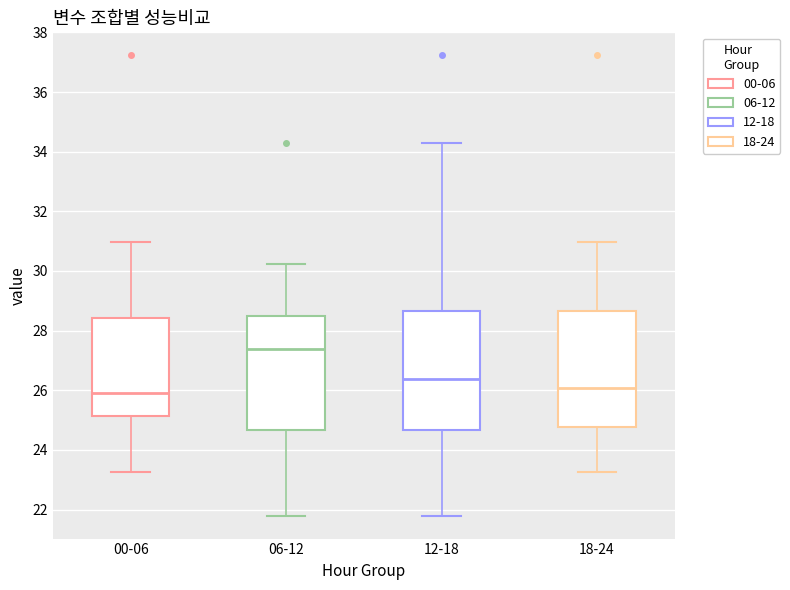

Reading left to right, read every box against the y-axis: the position of its median line, the range the box covers, and the ends of its whiskers. The values are not printed on the chart, so give them approximately, as read against the axis.

00-06: median 26.0, box 25.2 to 28.4, whiskers 23.2 to 31.0
06-12: median 27.4, box 24.6 to 28.6, whiskers 21.8 to 30.2
12-18: median 26.4, box 24.6 to 28.6, whiskers 21.8 to 34.4
18-24: median 26.0, box 24.8 to 28.6, whiskers 23.2 to 31.0